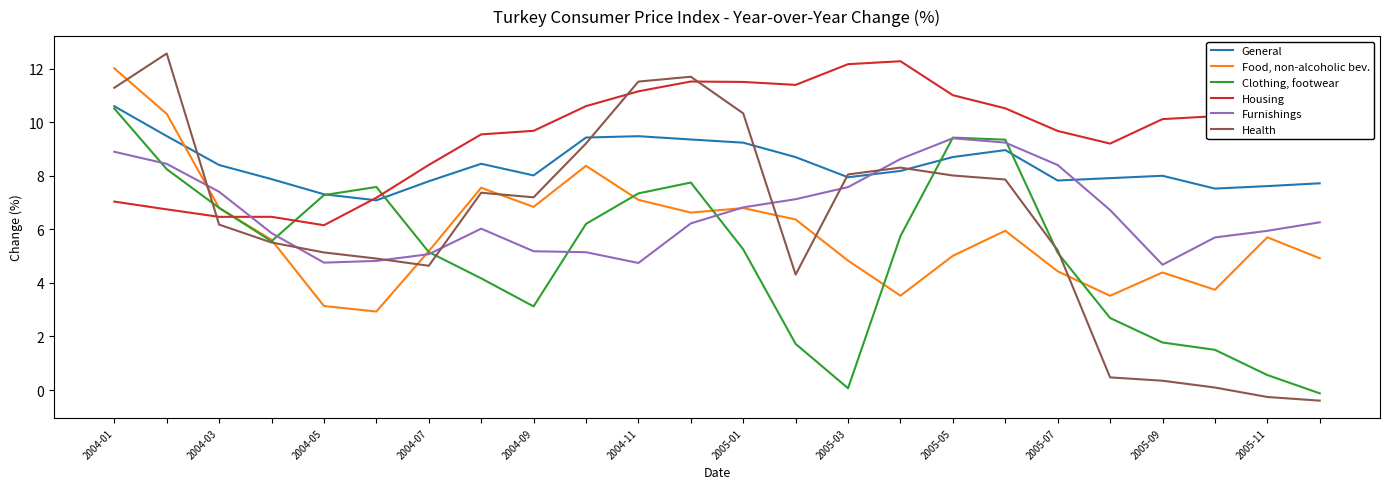

List the series in order of their peak value, highest first.

Health, Housing, Food, non-alcoholic bev., General, Clothing, footwear, Furnishings